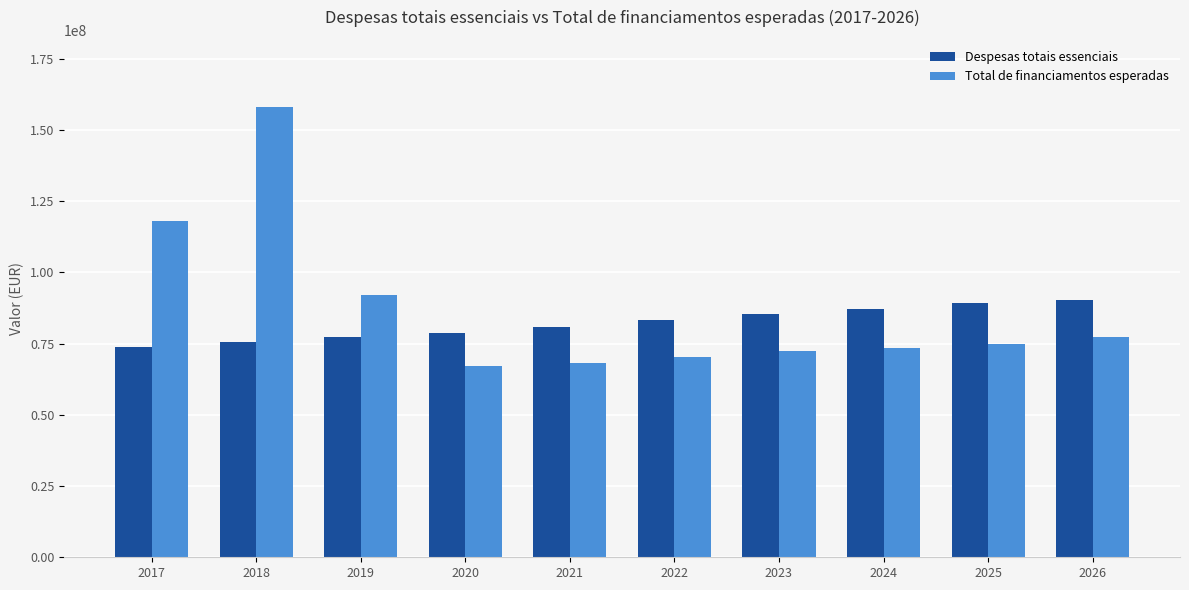

What is the minimum value shown in the chart?

67083632.1